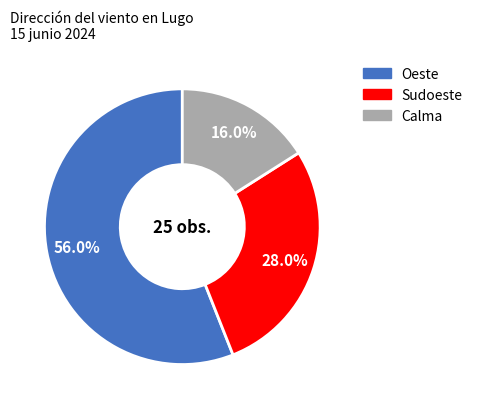

To the nearest percent, what portion does Oeste represent?

56%